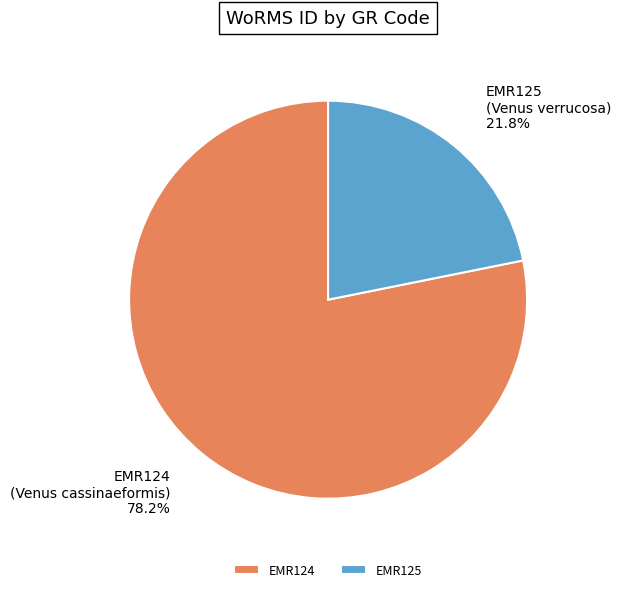

What percentage is the EMR124 slice, to the nearest percent?

78%